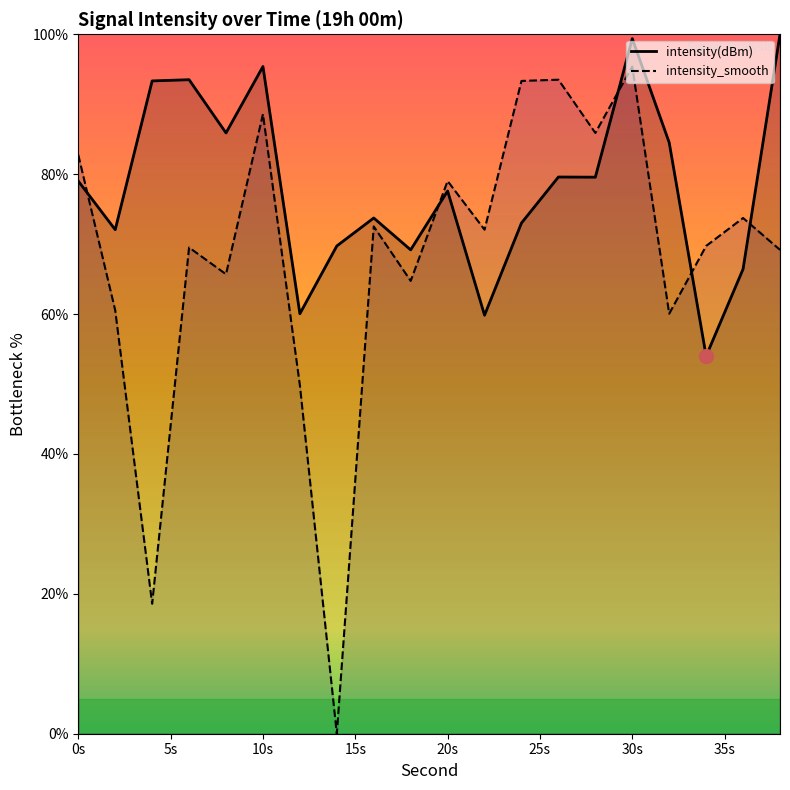

Count the number of categories in the chart.

20